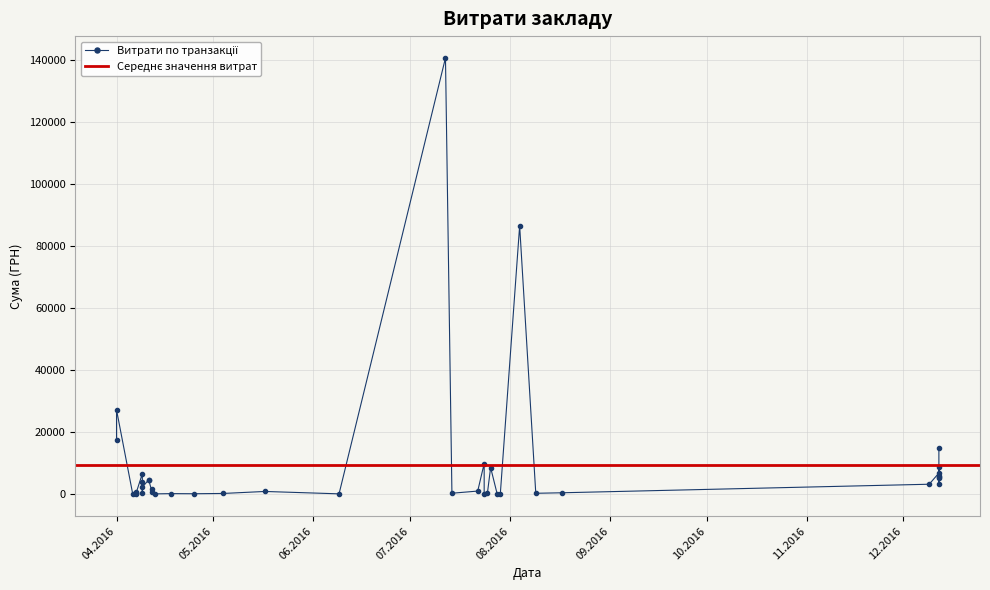

True or false: the data shows 16008.6 at 15.

False